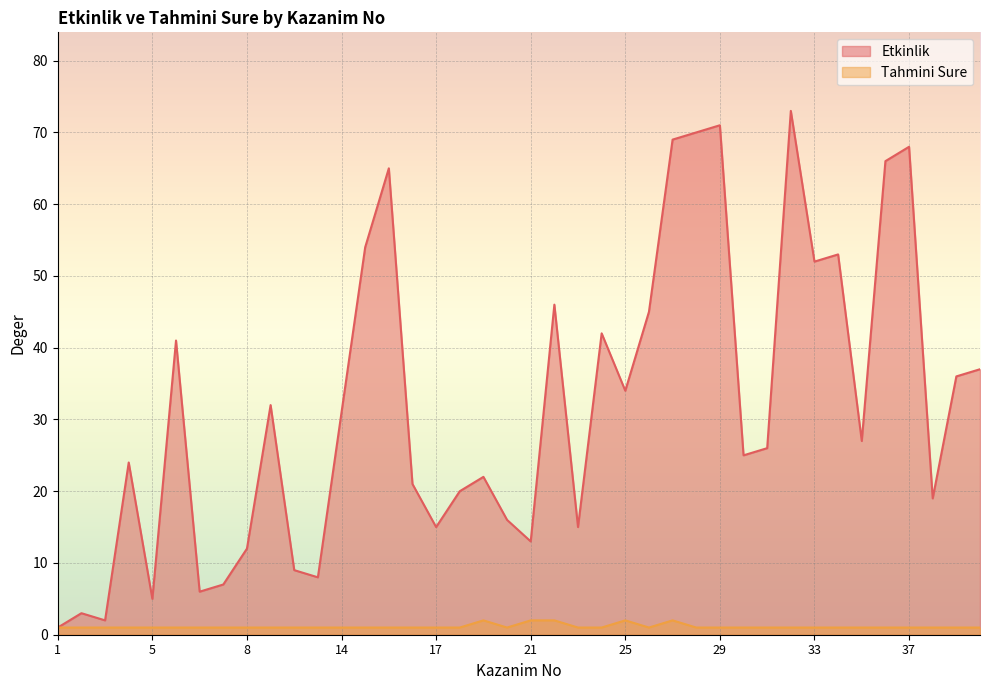

What is the label of the 37th point from the right?

4